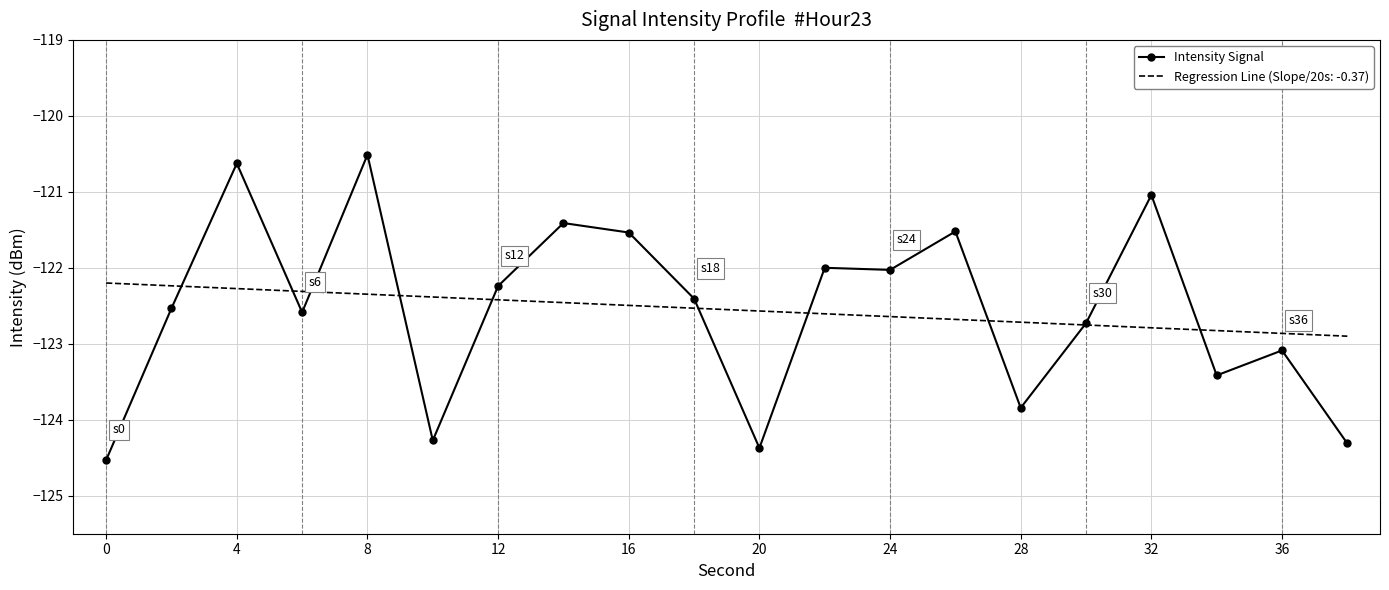

Rank the series by their maximum value, from highest to lowest.

Intensity Signal, Regression Line (Slope/20s: -0.37)